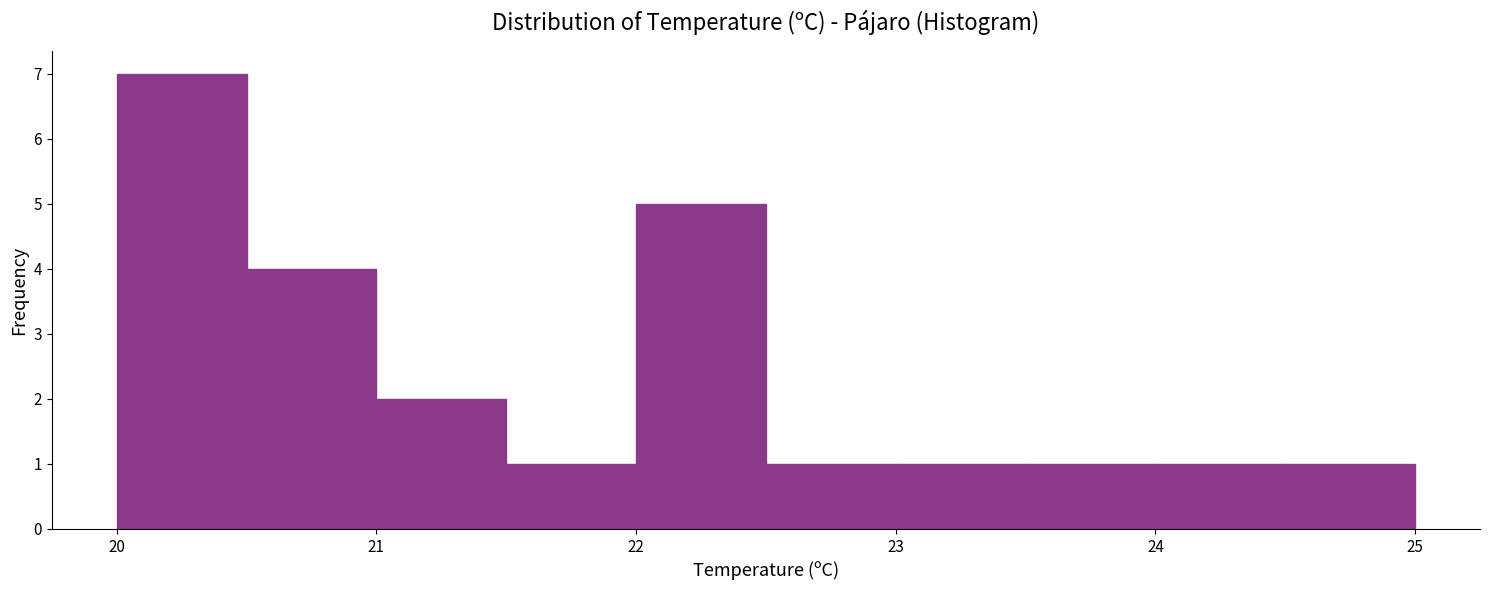

Reading left to right, list every bar in this chart as the range it spans on the x-axis followed by its height. The values are not printed on the chart, so give them approximately, as read against the axis.

20.0 to 20.5: 7
20.5 to 21.0: 4
21.0 to 21.5: 2
21.5 to 22.0: 1
22.0 to 22.5: 5
22.5 to 23.0: 1
23.0 to 23.5: 1
23.5 to 24.0: 1
24.0 to 24.5: 1
24.5 to 25.0: 1